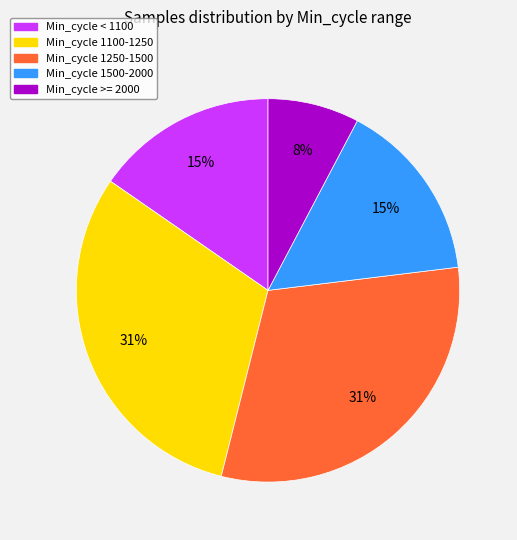

How many segments does this pie chart have?

5